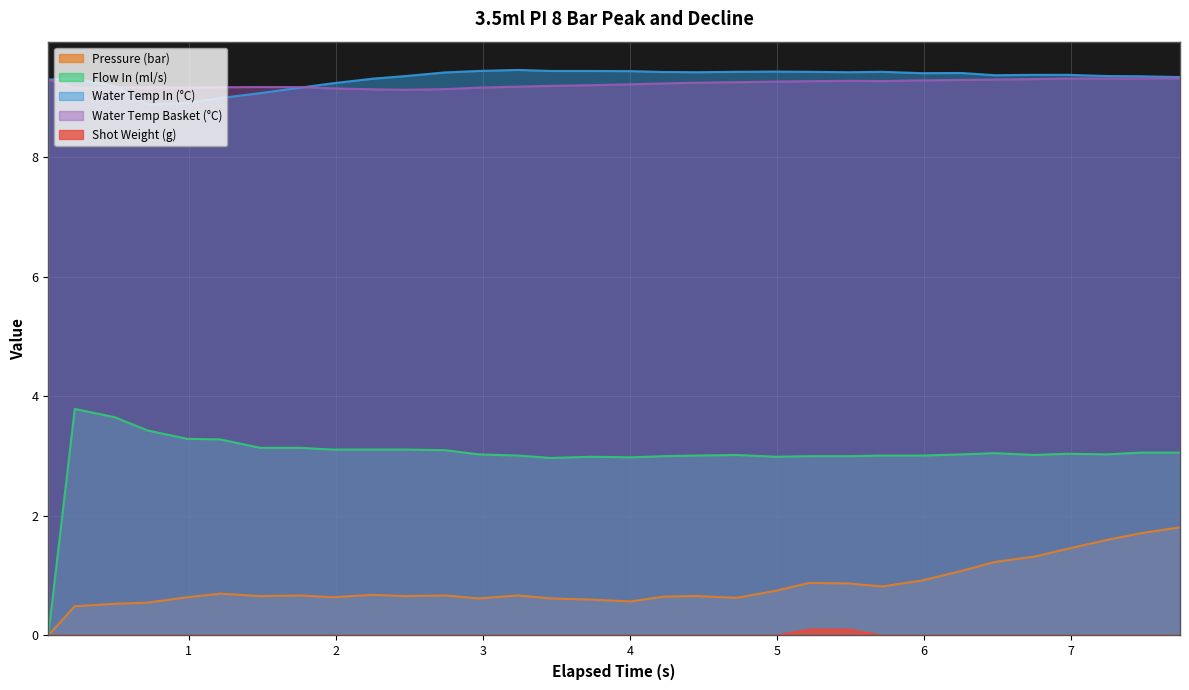

True or false: current_total_shot_weight and water_temperature_in cross at least once.

False